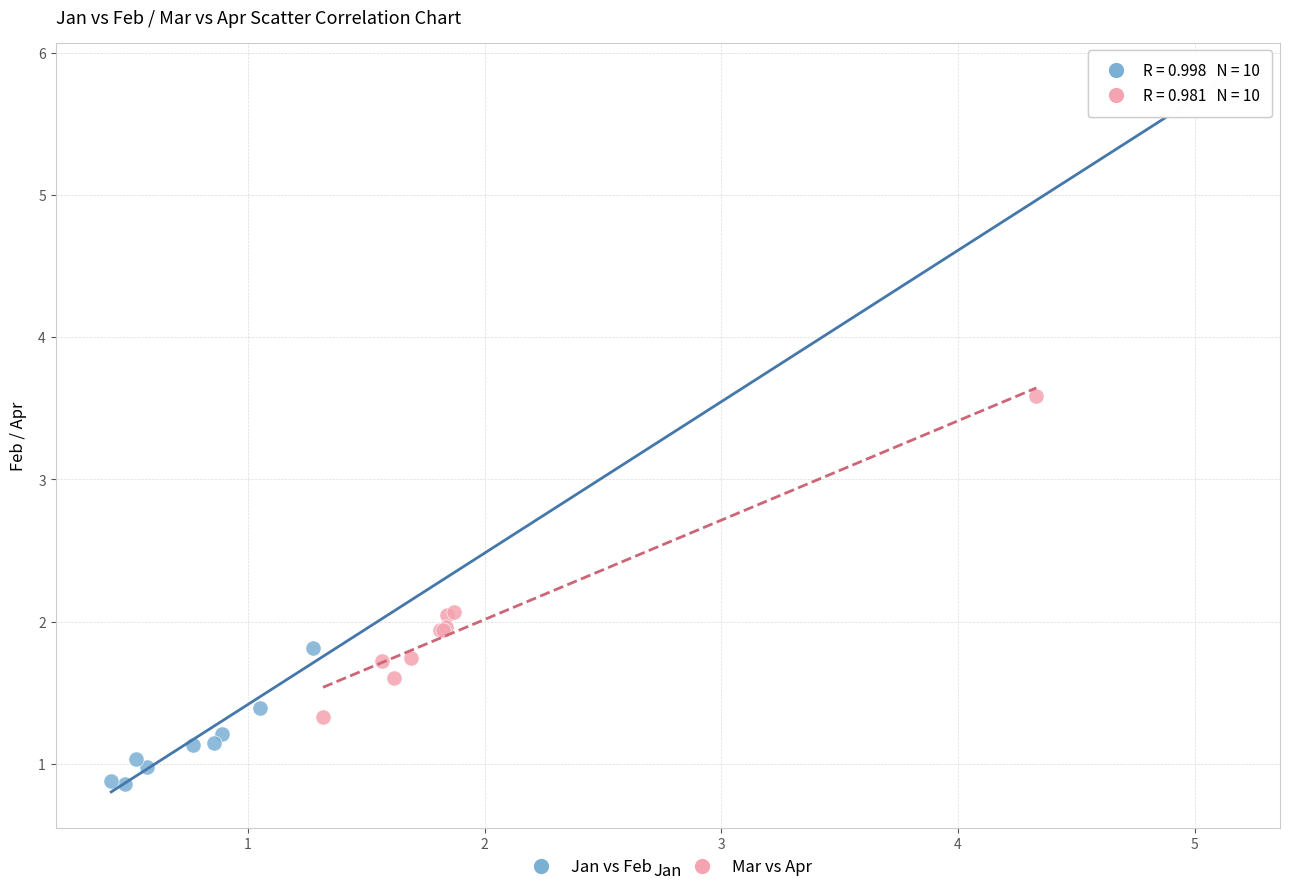

Which series has the widest spread of Y values?

Jan vs Feb